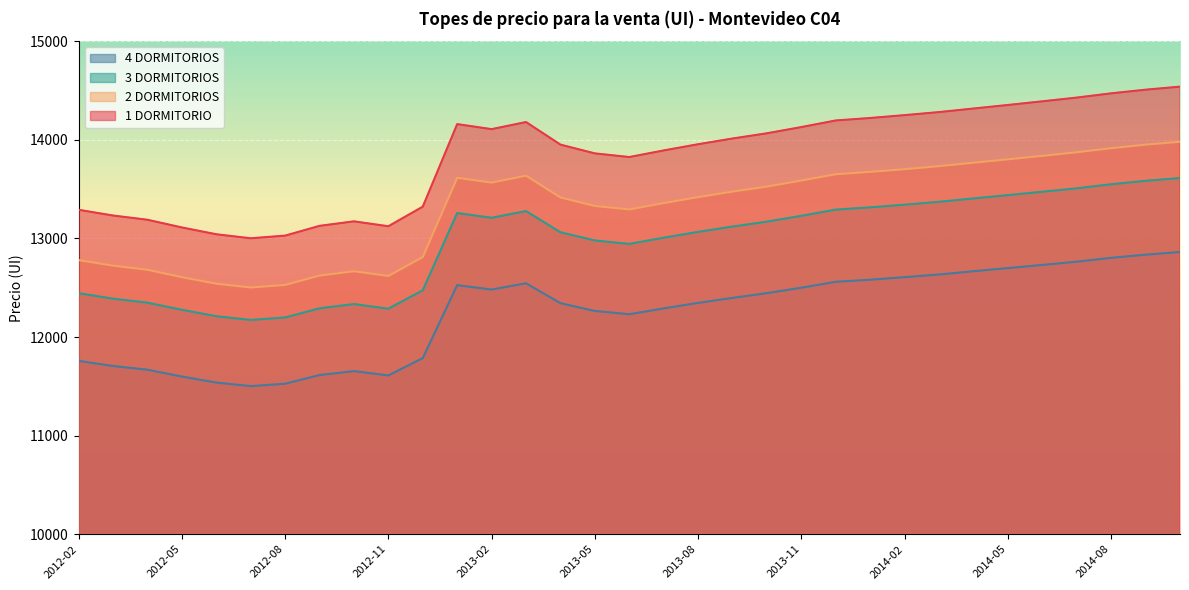

Reading left to right, transcribe all the data shown in this chart.

1 DORMITORIO: 13290	13232	13189	13111	13042	13001	13028	13127	13173	13123	13322	14159	14108	14180	13951	13862	13825	13892	13955	14013	14066	14129	14196	14221	14250	14281	14317	14353	14390	14428	14471	14508	14539
2 DORMITORIOS: 12780	12724	12682	12607	12541	12502	12528	12623	12667	12619	12811	13615	13566	13636	13415	13329	13294	13358	13419	13475	13526	13587	13651	13675	13702	13733	13768	13802	13837	13874	13915	13951	13980
3 DORMITORIOS: 12444	12389	12348	12276	12211	12173	12198	12291	12334	12287	12474	13257	13209	13277	13062	12979	12944	13007	13066	13120	13170	13229	13292	13315	13342	13371	13405	13439	13473	13508	13549	13584	13612
4 DORMITORIOS: 11758	11706	11668	11599	11538	11502	11526	11614	11654	11610	11786	12526	12481	12545	12343	12264	12231	12290	12346	12397	12445	12500	12560	12581	12607	12634	12667	12699	12731	12764	12803	12835	12862